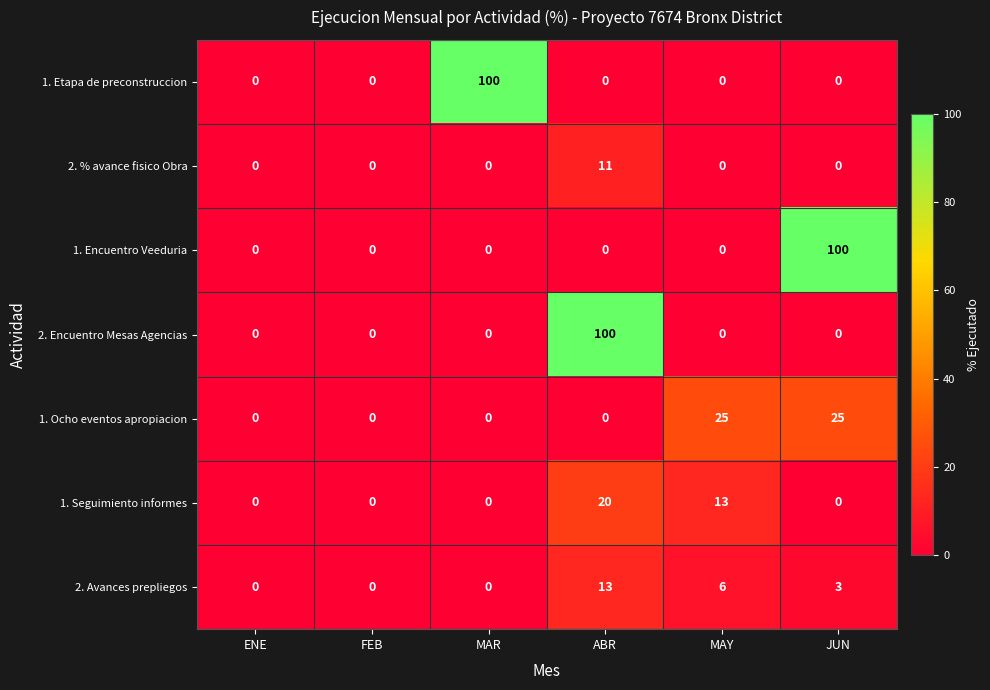

What is the greatest value displayed?

100